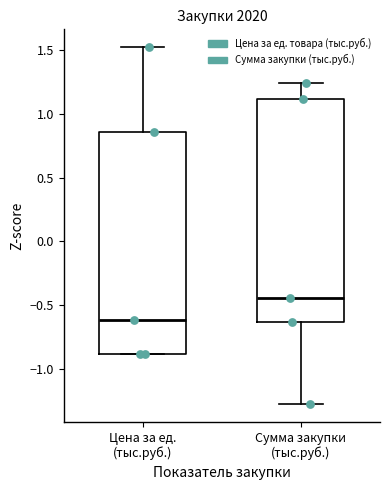

Where does the upper whisker of the box for Сумма закупки (тыс.руб.) end on the y-axis? The values are not printed on the chart, so give them approximately, as read against the axis.

1.25